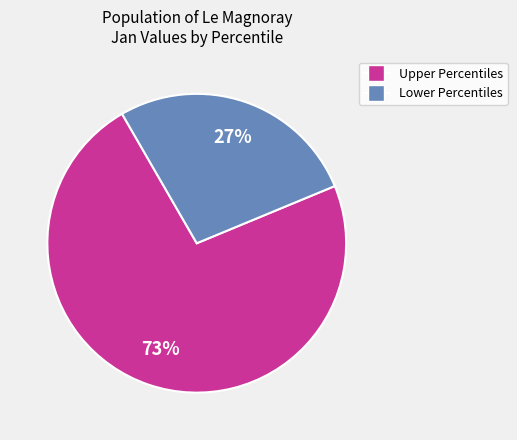

Is there a majority slice in this chart?

Yes